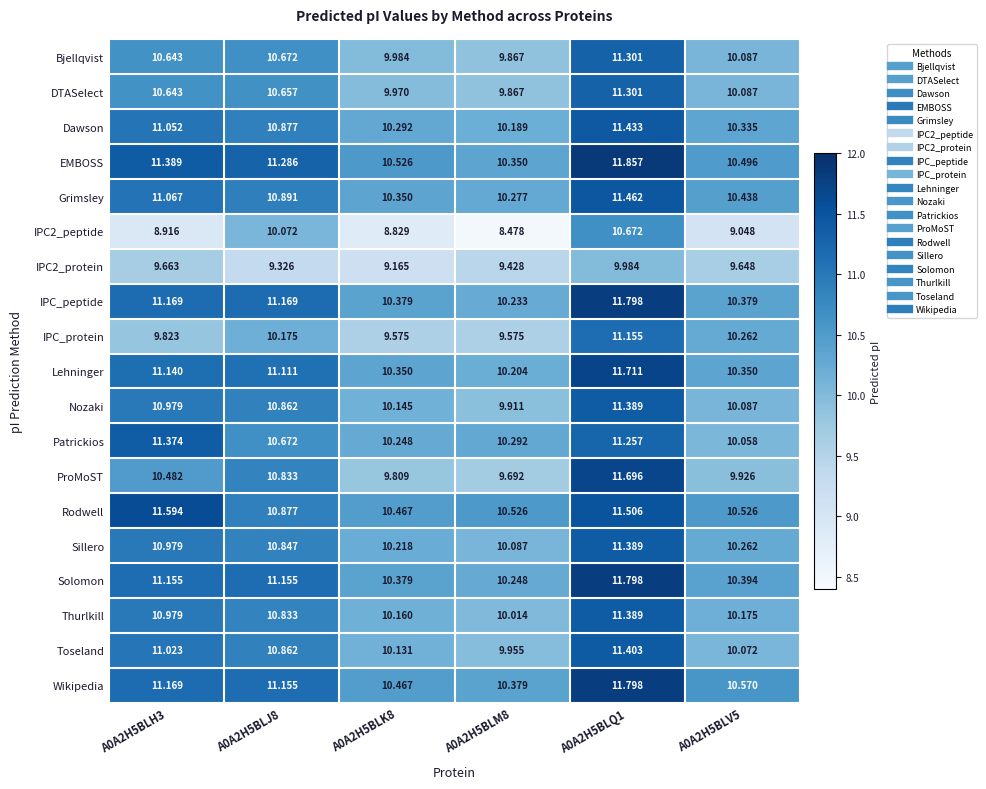

Which series has the largest total across all categories?

EMBOSS